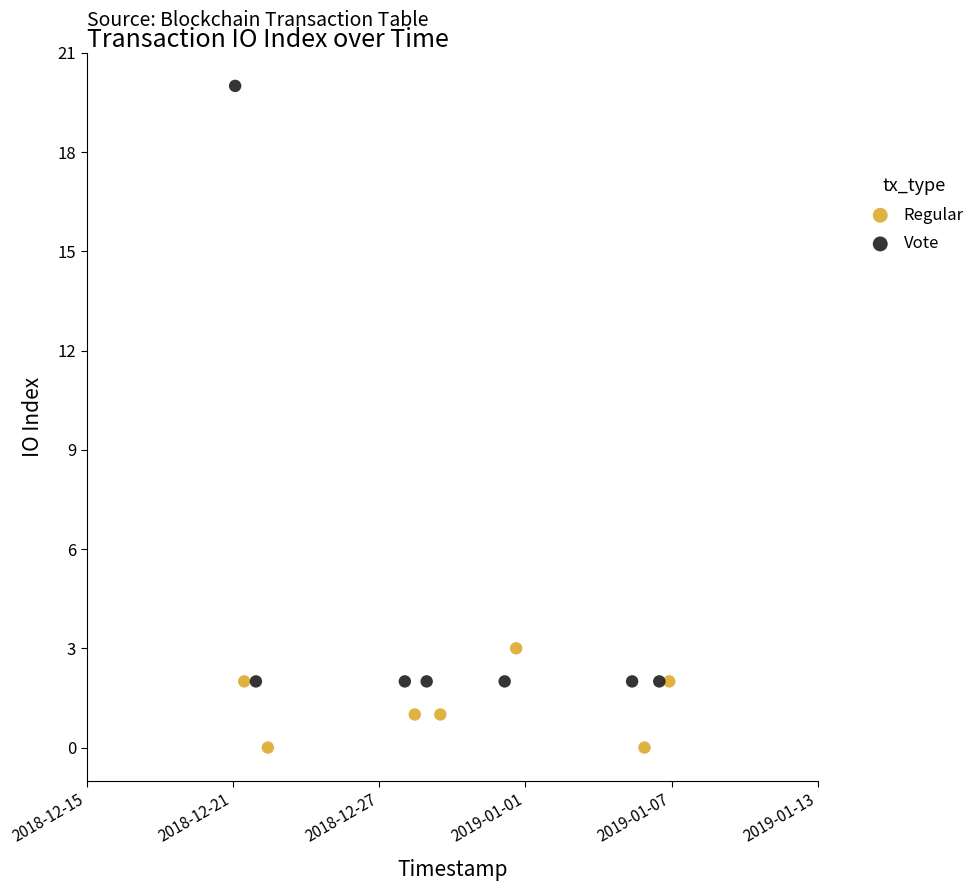

Which series reaches the minimum Y coordinate?

Regular